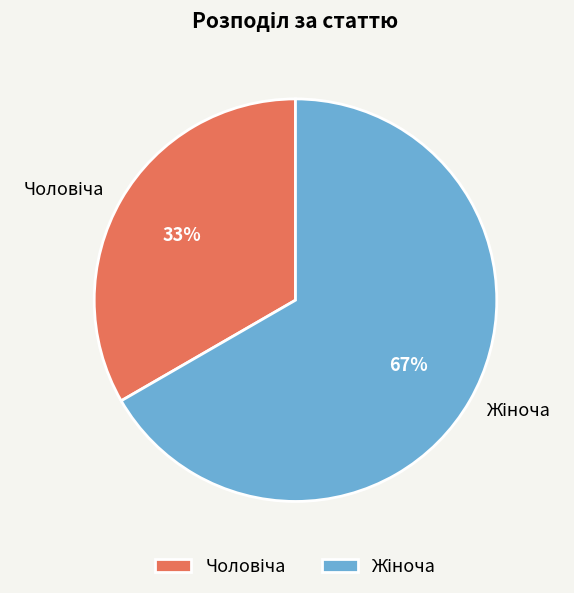

To the nearest percent, what is the average slice percentage?

50%